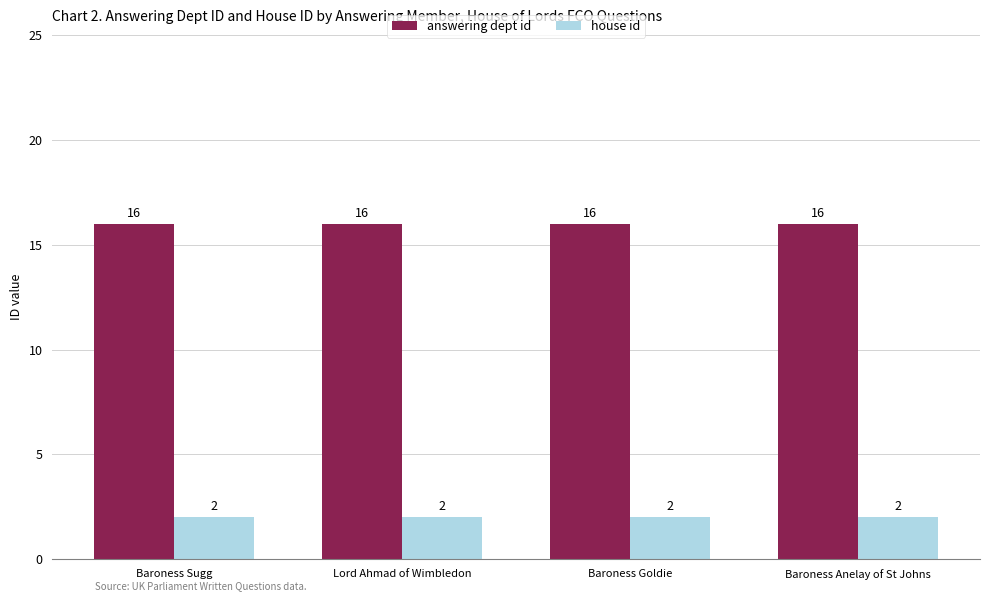

How many bars are there in each group?

2